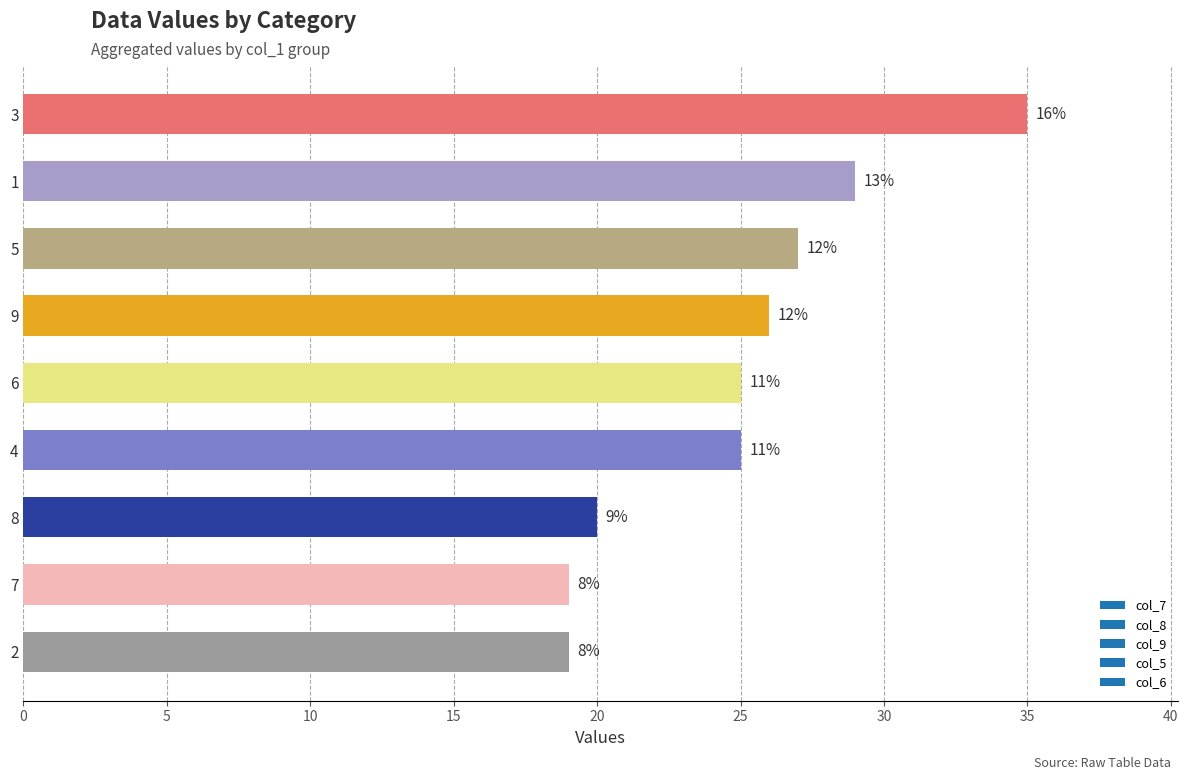

Does the chart contain any negative values?

No